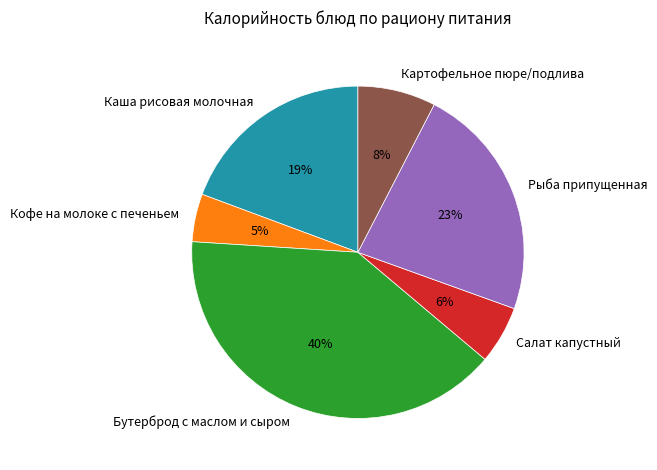

To the nearest percent, what is the average slice percentage?

17%